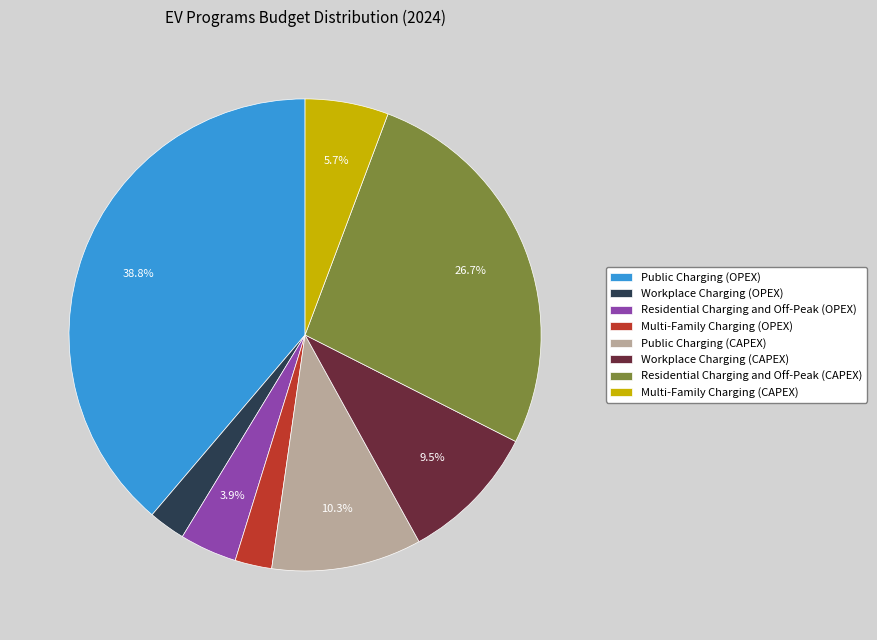

To the nearest percent, what percentage of the pie is Multi-Family Charging (CAPEX)?

6%